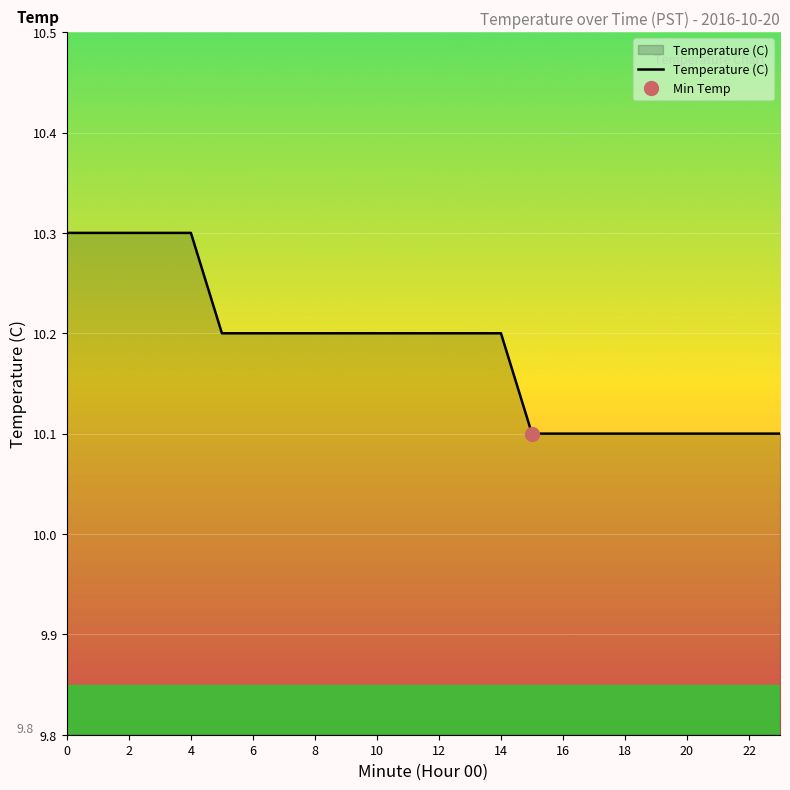

True or false: there are more than 1 points higher than both neighbors.

False